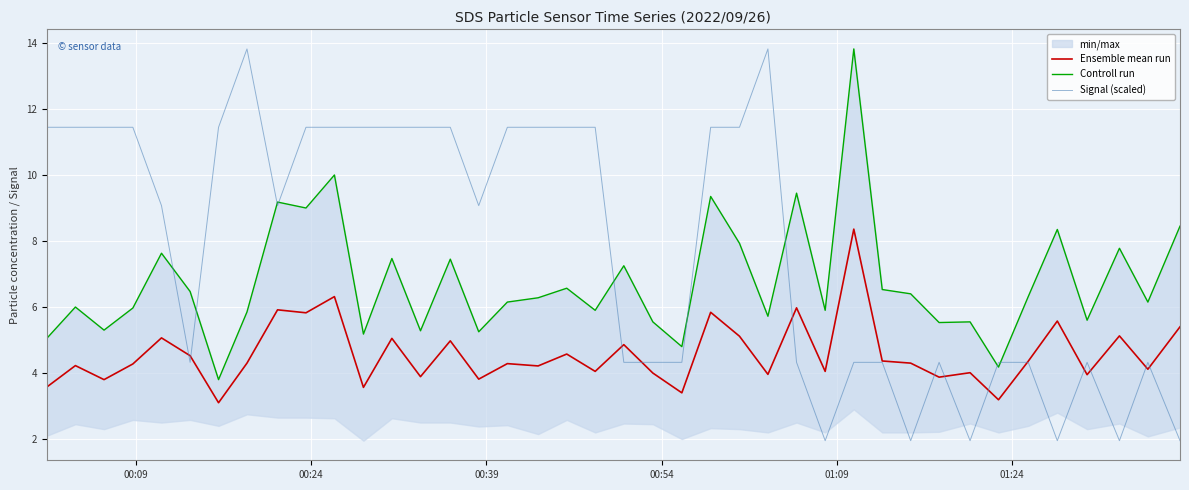

What is the lowest value of the Ensemble mean run series?

3.1